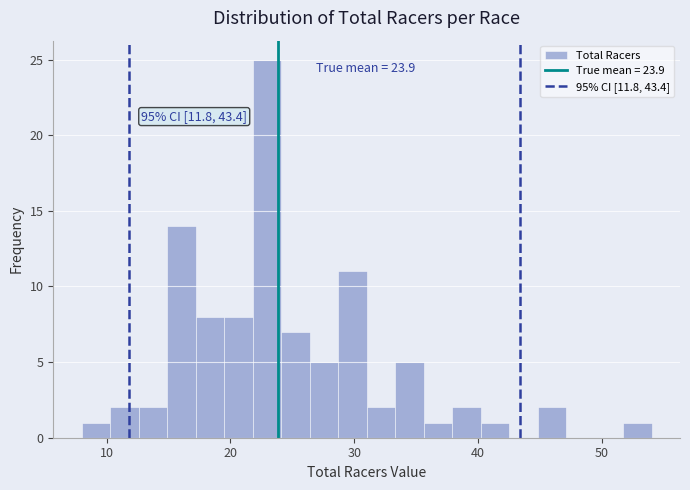

Around what value on the x-axis is the tallest bar? Give the approximate position of its centre, as read against the axis.

23